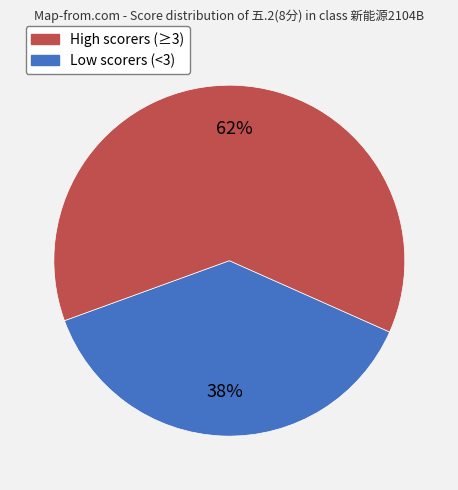

To the nearest percent, what is the average slice percentage?

50%